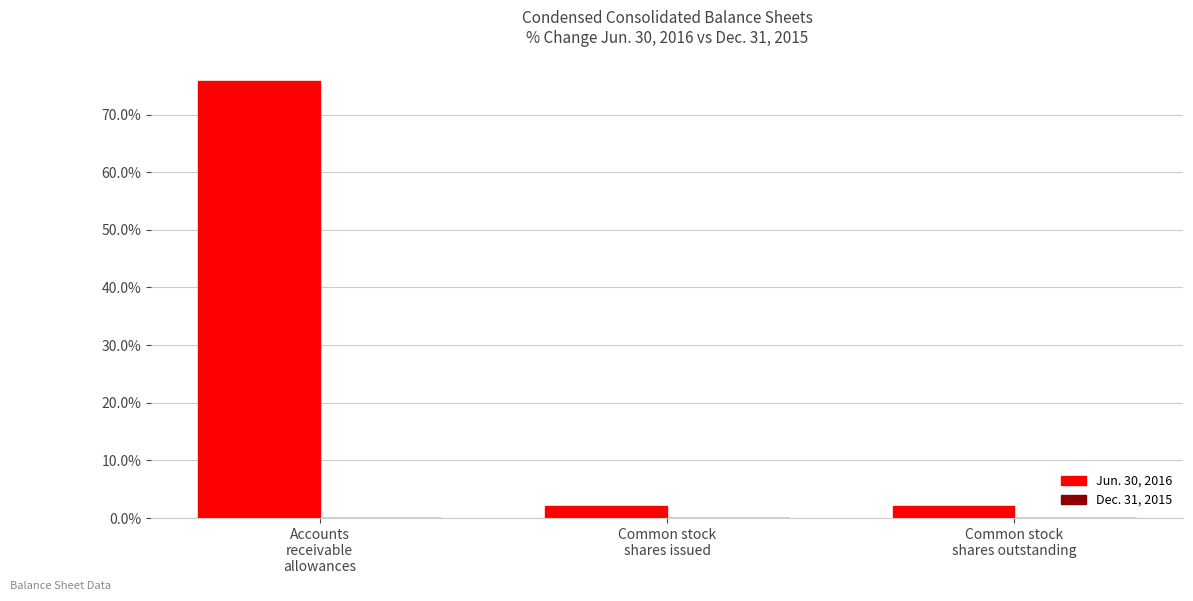

What position from the left is Accounts
receivable
allowances?

1